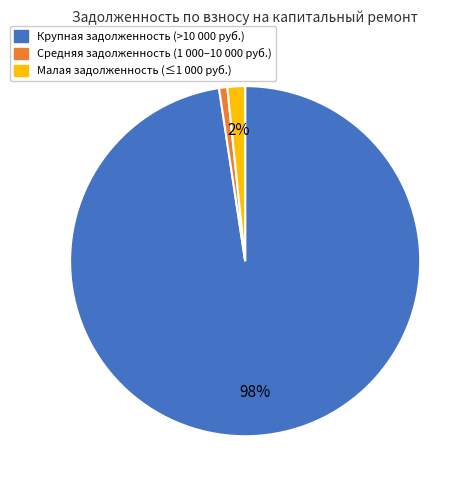

To the nearest percent, what is the average slice percentage?

33%